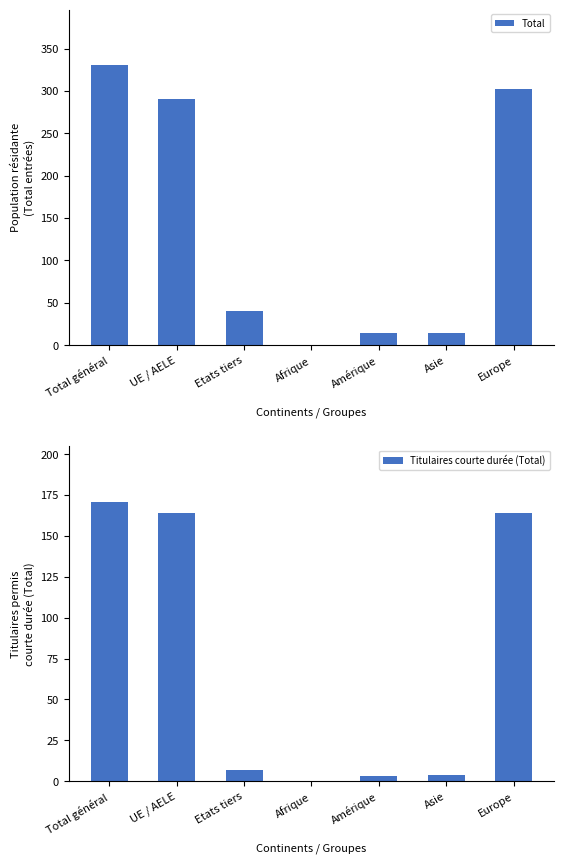

Does the chart contain stacked bars?

No